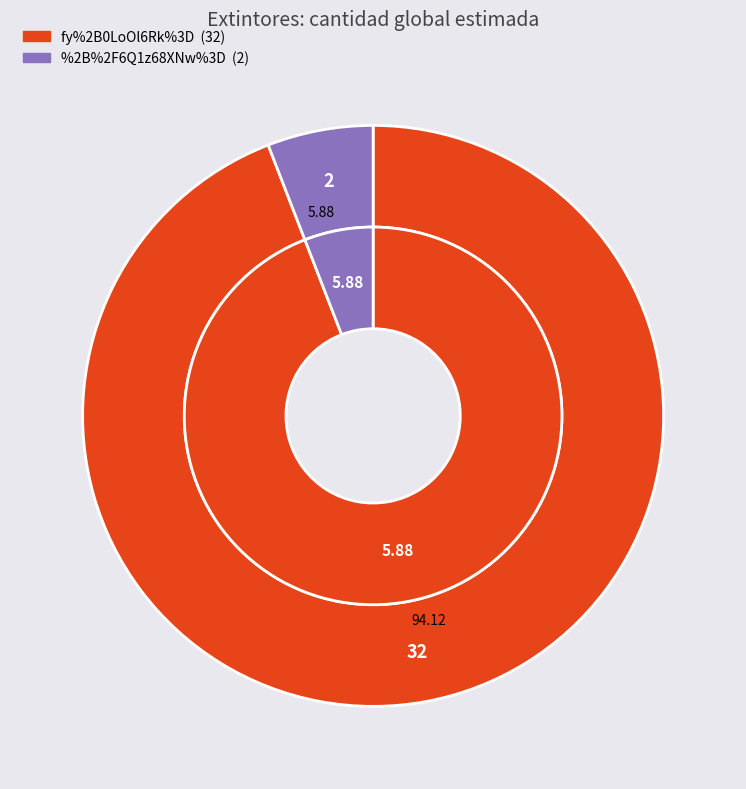

Does fy%2B0LoOl6Rk%3D represent more than half of the total?

Yes